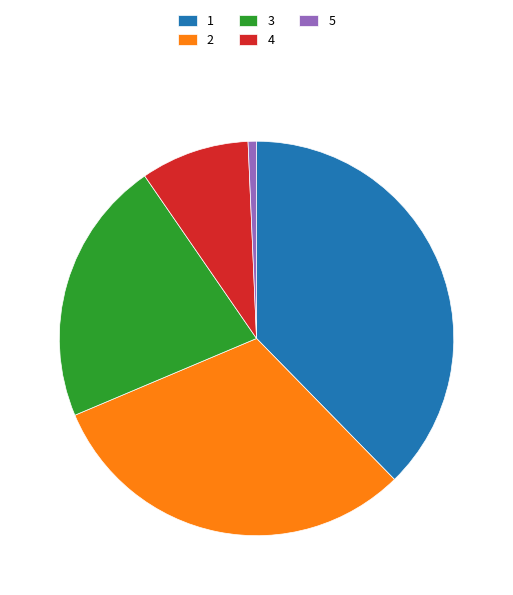

Which slice is the smallest?

5